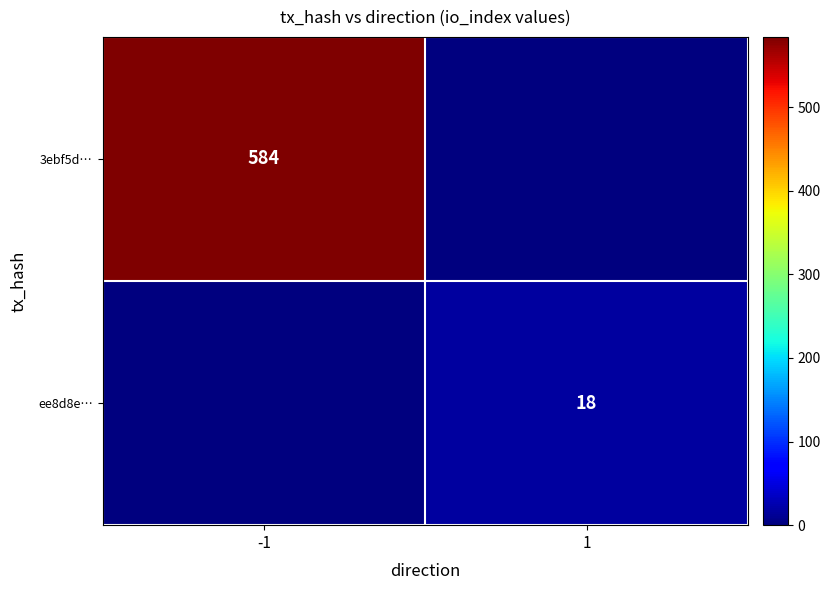

True or false: ee8d8e… has a value of 12 at 1.

False